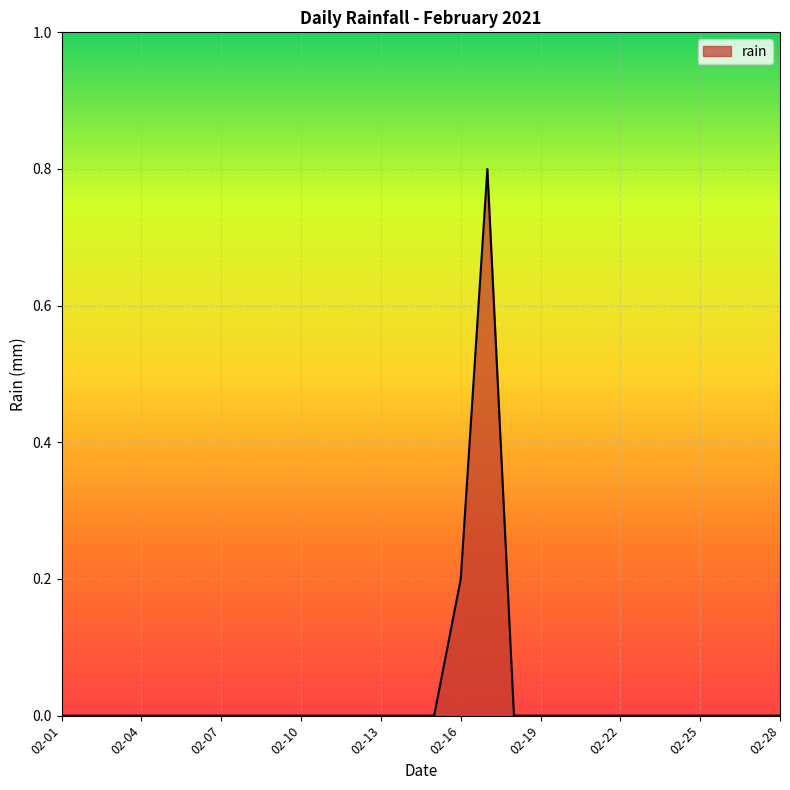

True or false: the data has more than 0 interior local peaks.

True